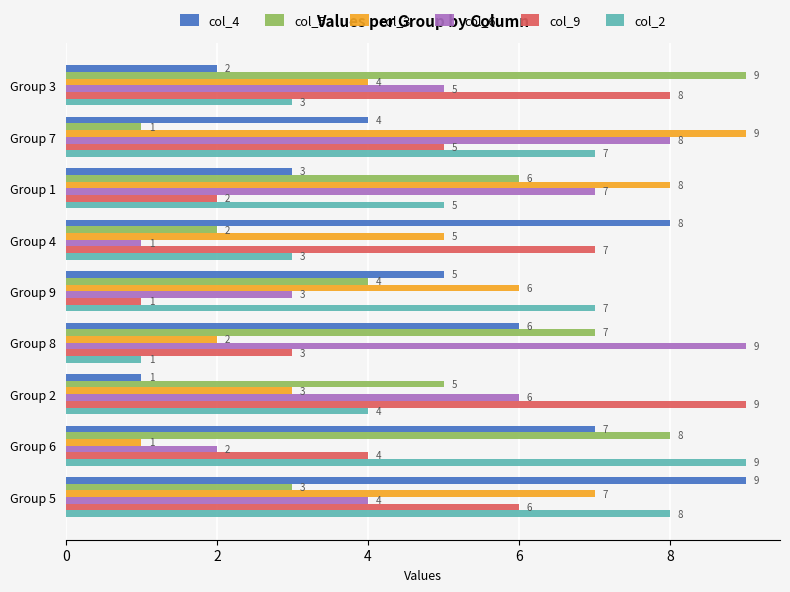

What is the difference between the highest and lowest values at Group 9?

6